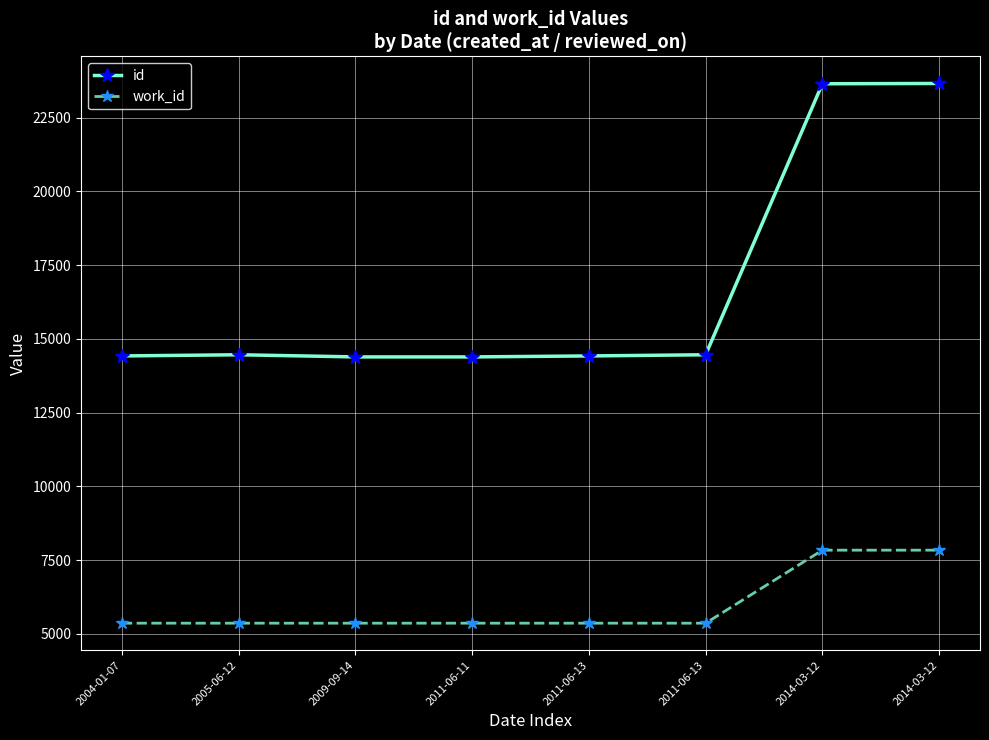

True or false: work_id and id intersect in this chart.

False